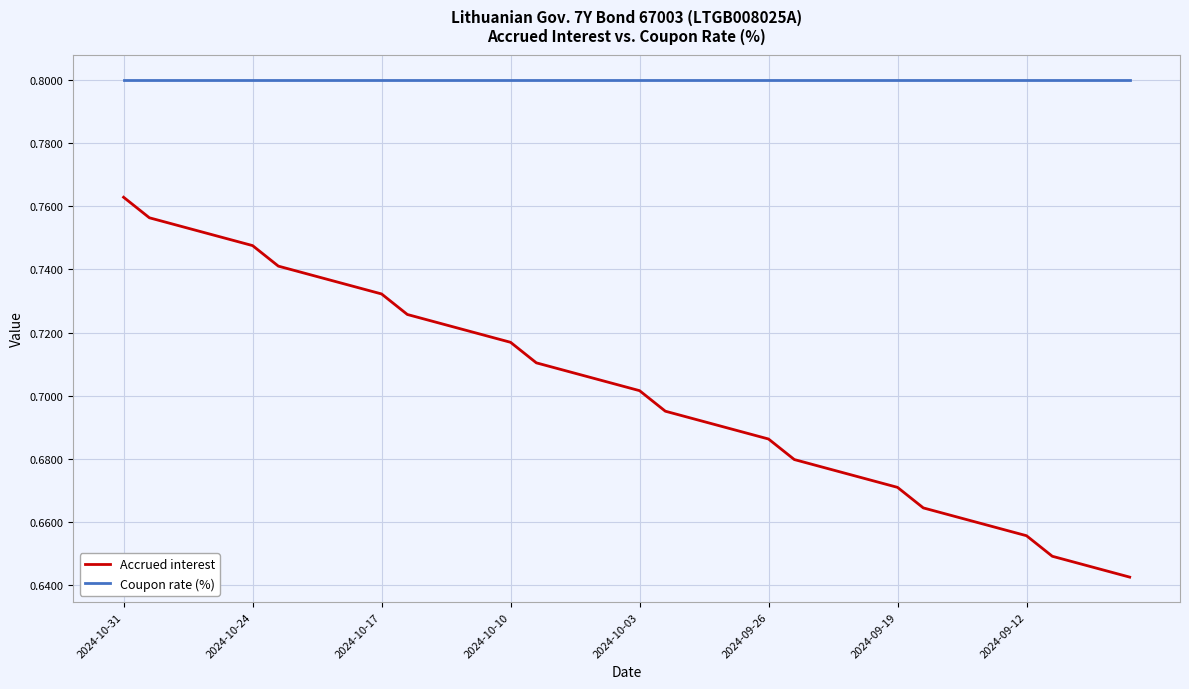

True or false: Coupon rate (%) and Accrued interest intersect in this chart.

False